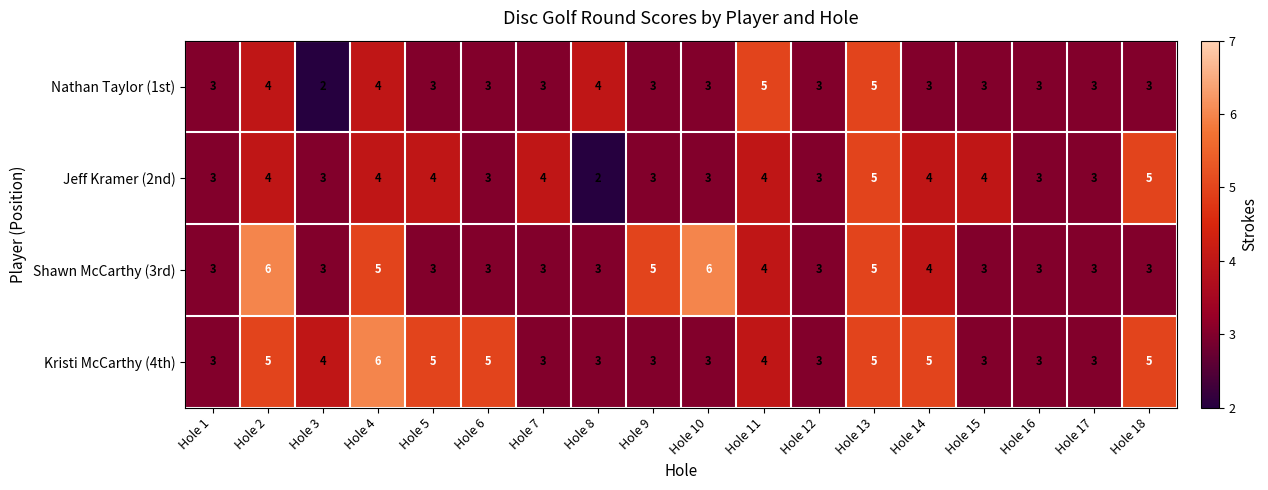

Which series has the largest total across all categories?

Kristi McCarthy (4th)